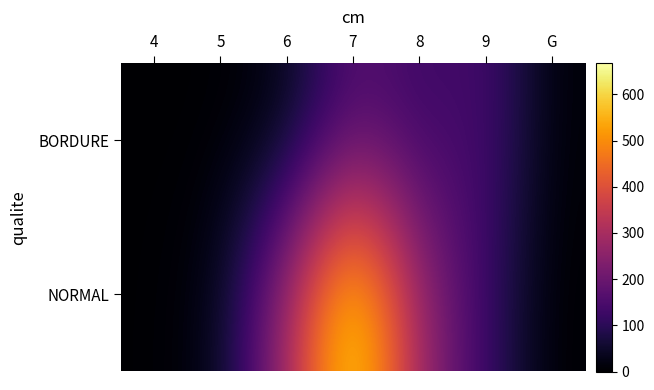

Reading right to left, extract all data points from this chart.

BORDURE: G=7.7	9=148.2	8=117.6	7=166.2	6=23.4	5=1.3	4=0.7
NORMAL: G=0.0	9=119.2	8=269.3	7=668.2	6=287.0	5=27.6	4=1.2